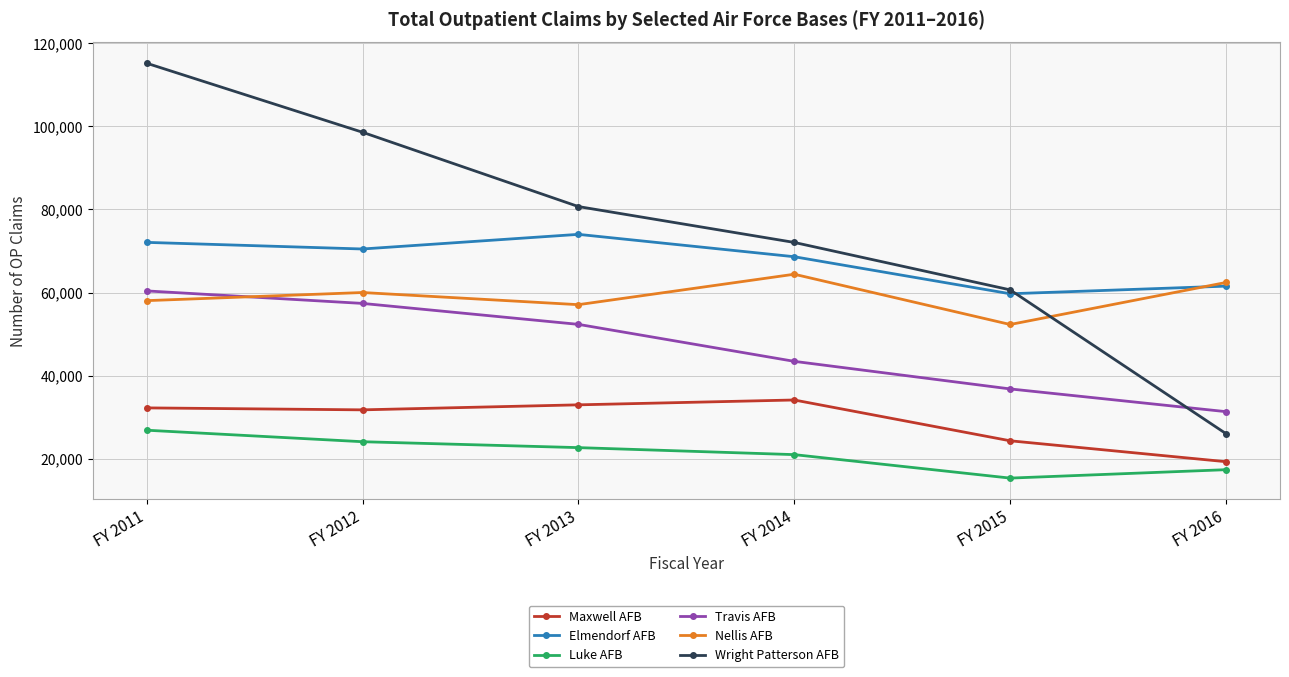

True or false: Luke AFB and Elmendorf AFB intersect in this chart.

False